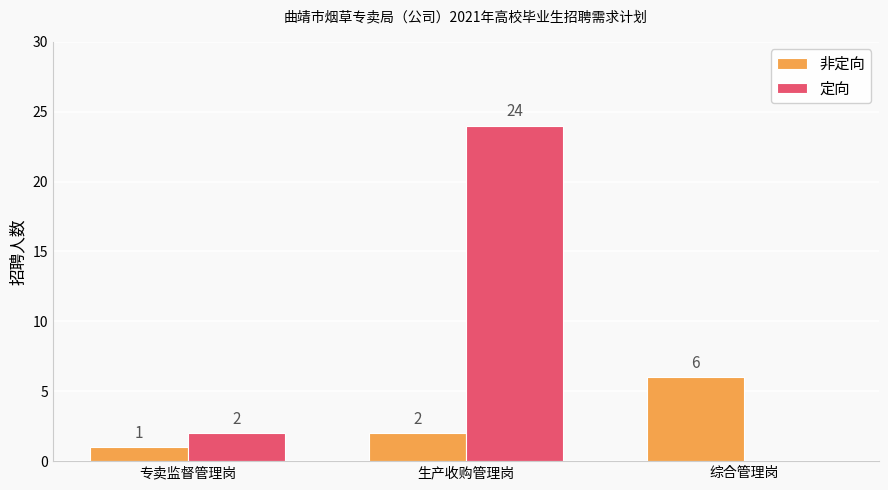

Is the value of 定向 at 综合管理岗 greater than the value of 非定向 at 生产收购管理岗?

No